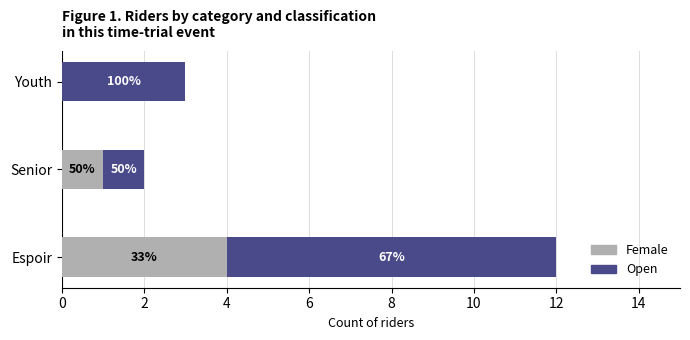

What are all the series names shown in the legend?

Female, Open